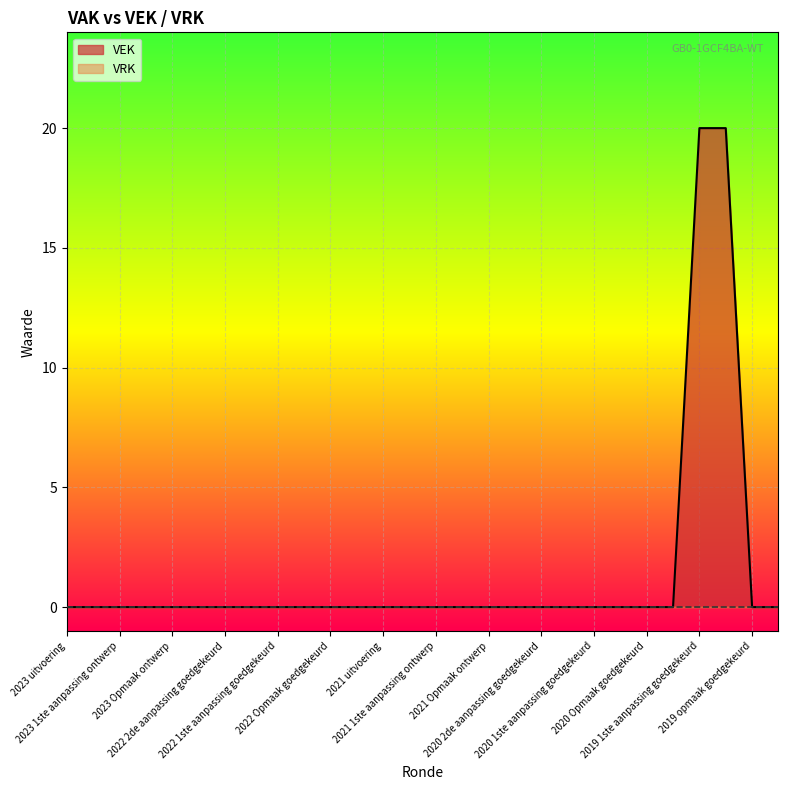

What is the value of the 25th point from the left?

20